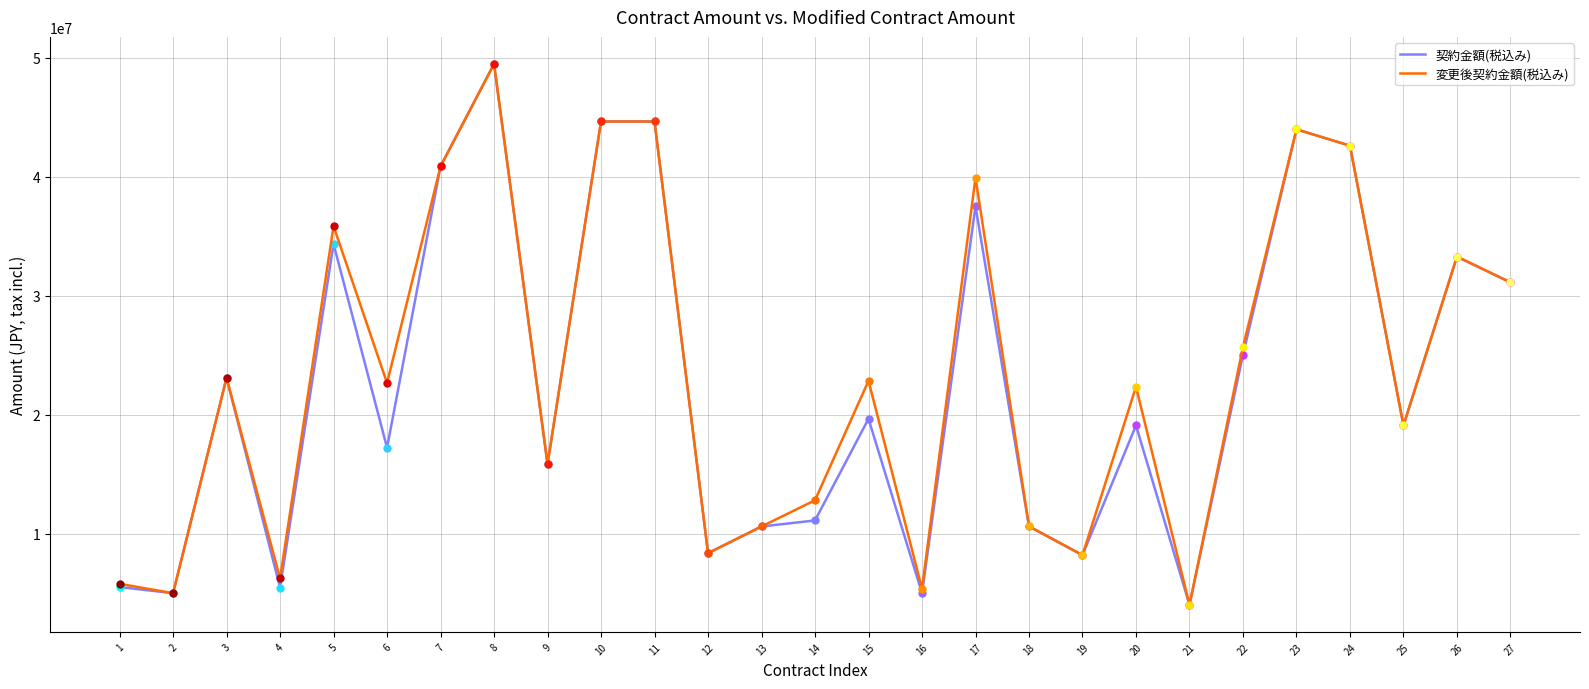

Does the chart have visible grid lines?

Yes